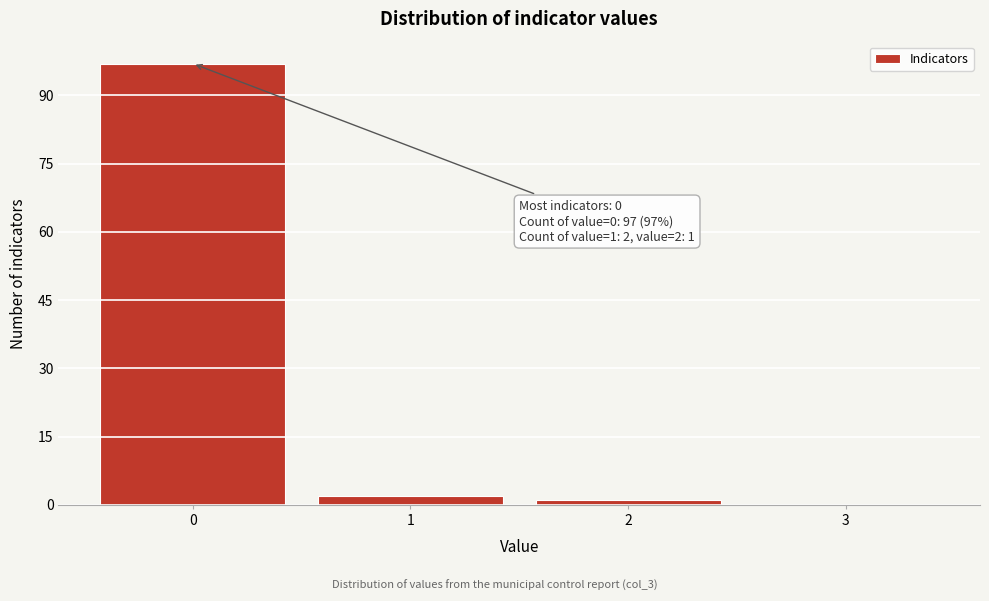

Over which range of the x-axis is the bar tallest?

-0.5 to 0.5